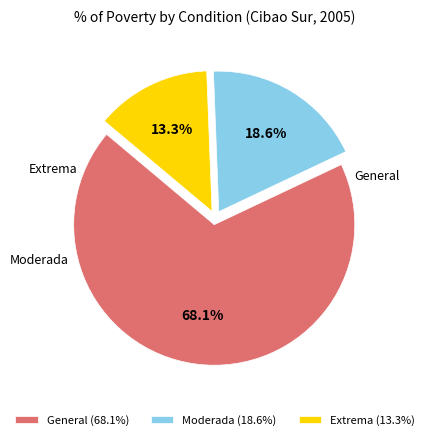

Does General account for over 50% of the chart?

Yes